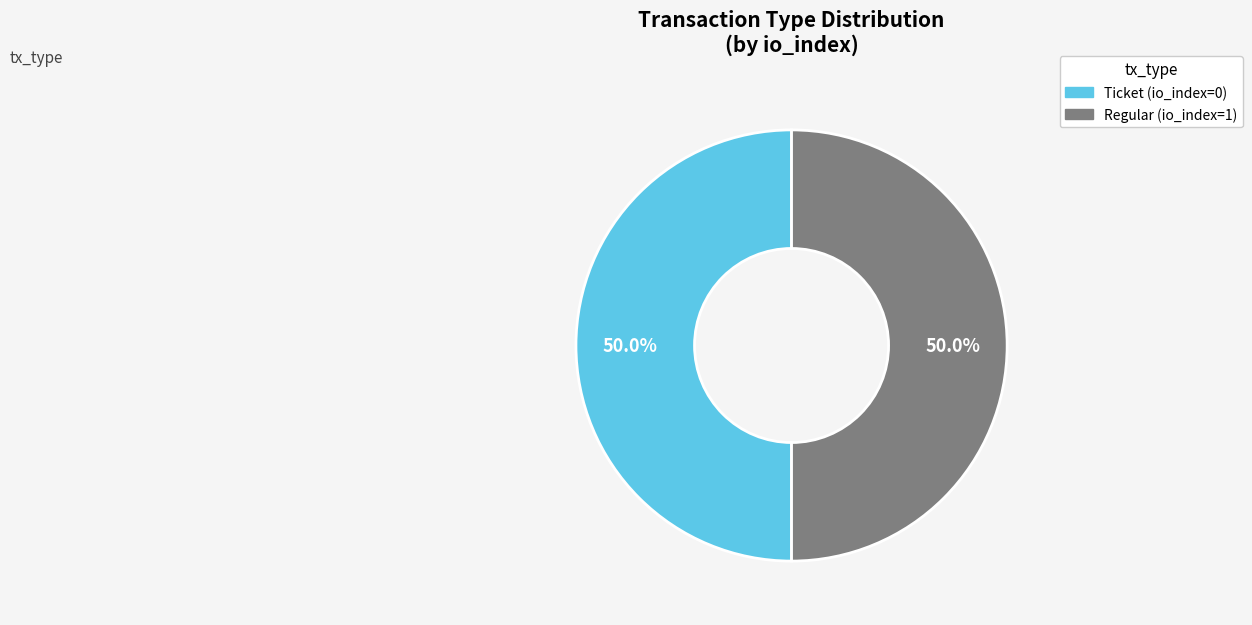

Is the sum of Ticket (io_index=0) and Regular (io_index=1) greater than half?

Yes